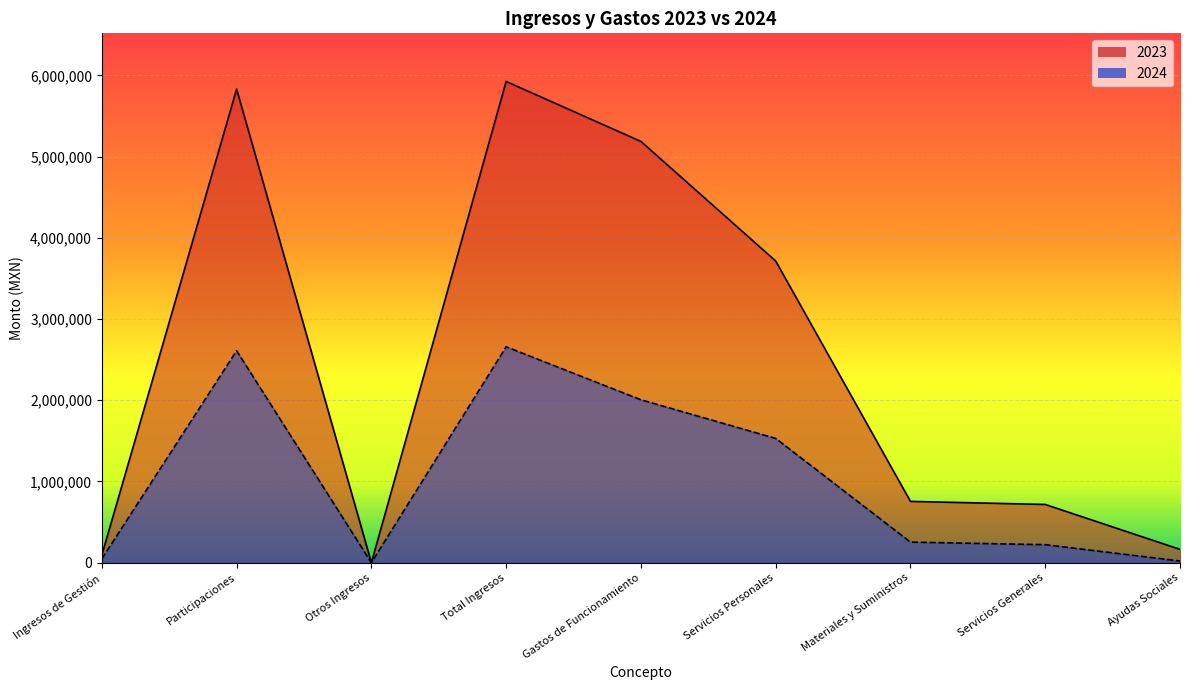

What position from the right is Total Ingresos?

6